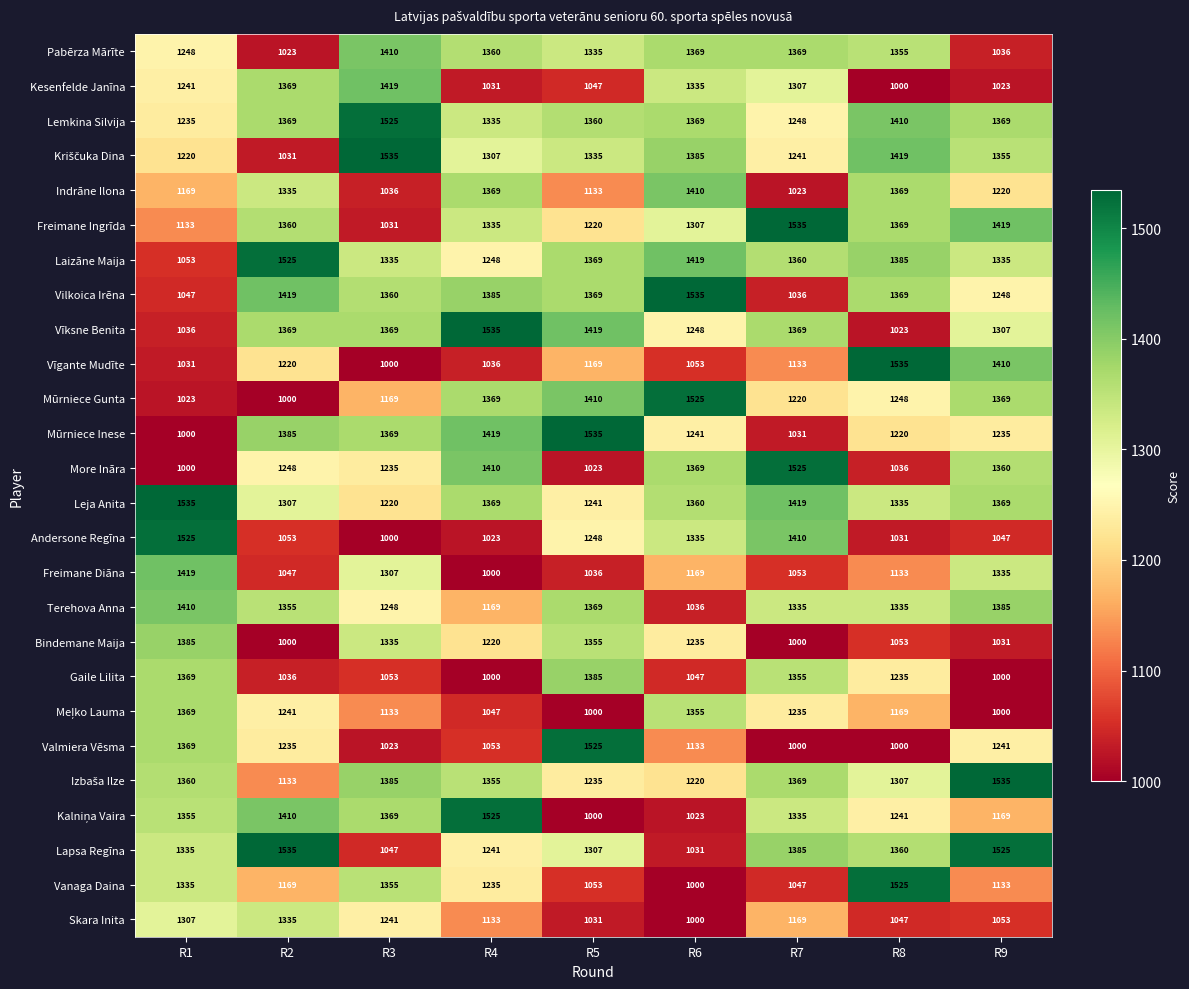

At how many categories does at least one series exceed 1188?

9